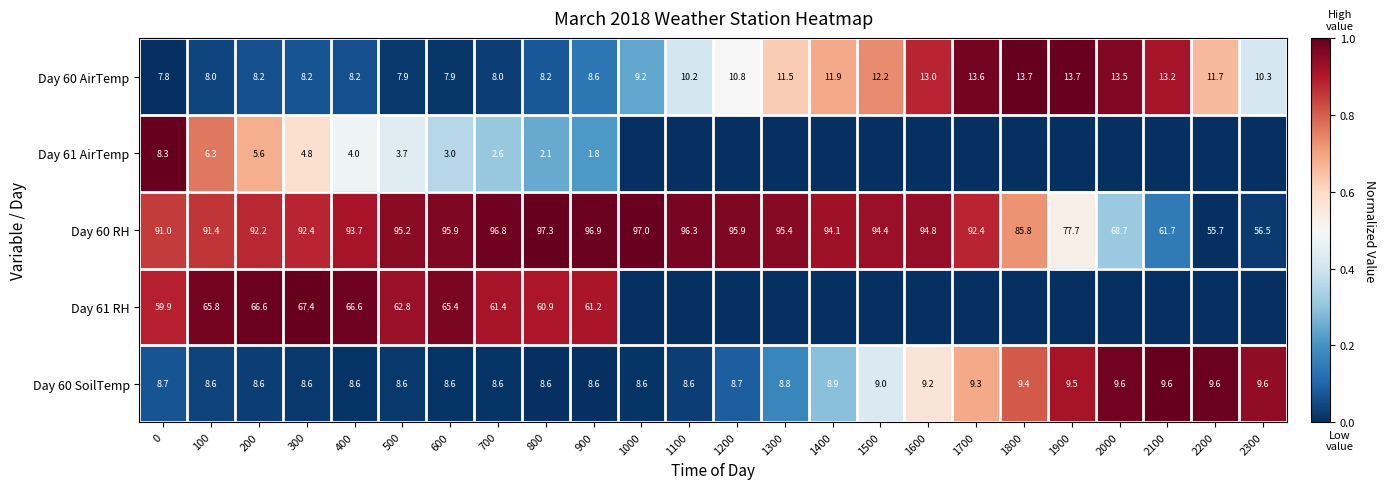

True or false: Day 60 RH has a value of 61.5 at 1000.

False